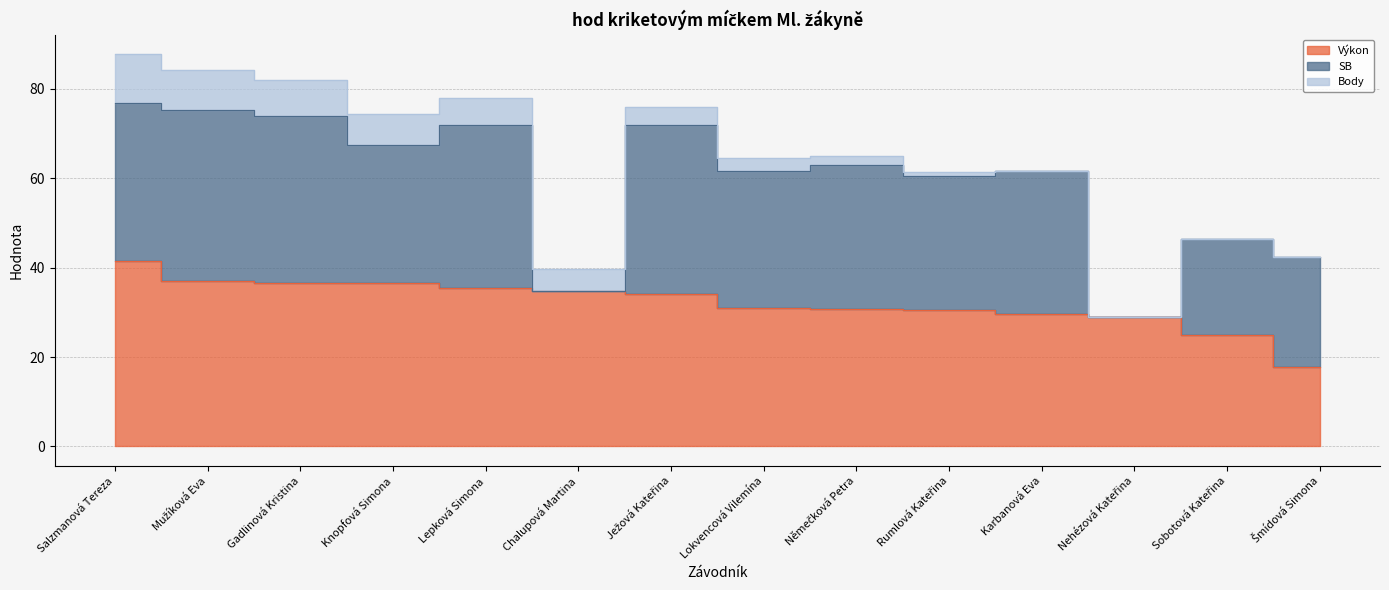

Which label corresponds to the largest value in the chart?

Salzmanová Tereza